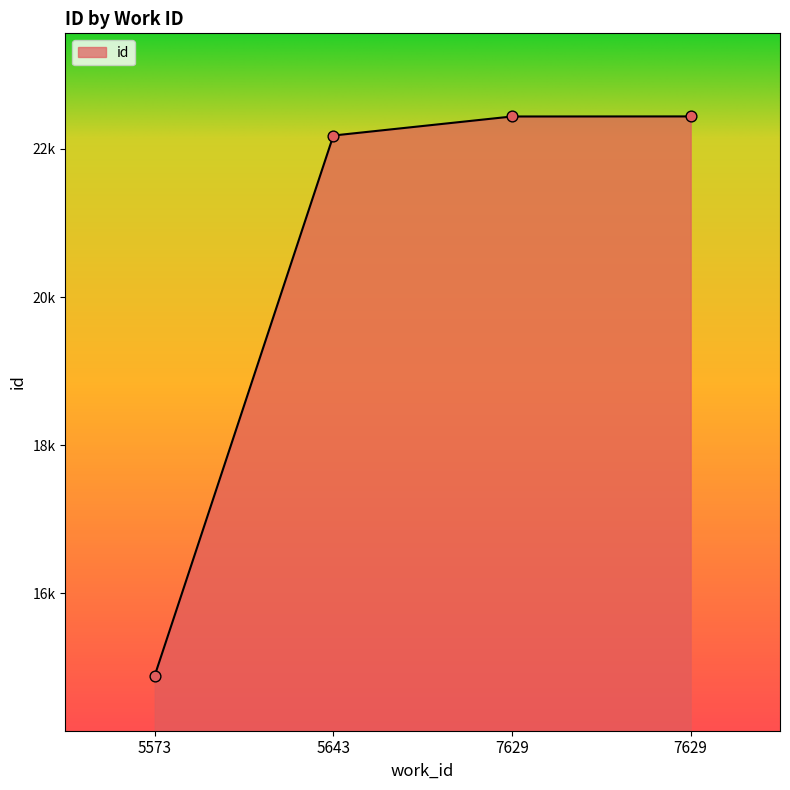

Does the chart have visible grid lines?

No